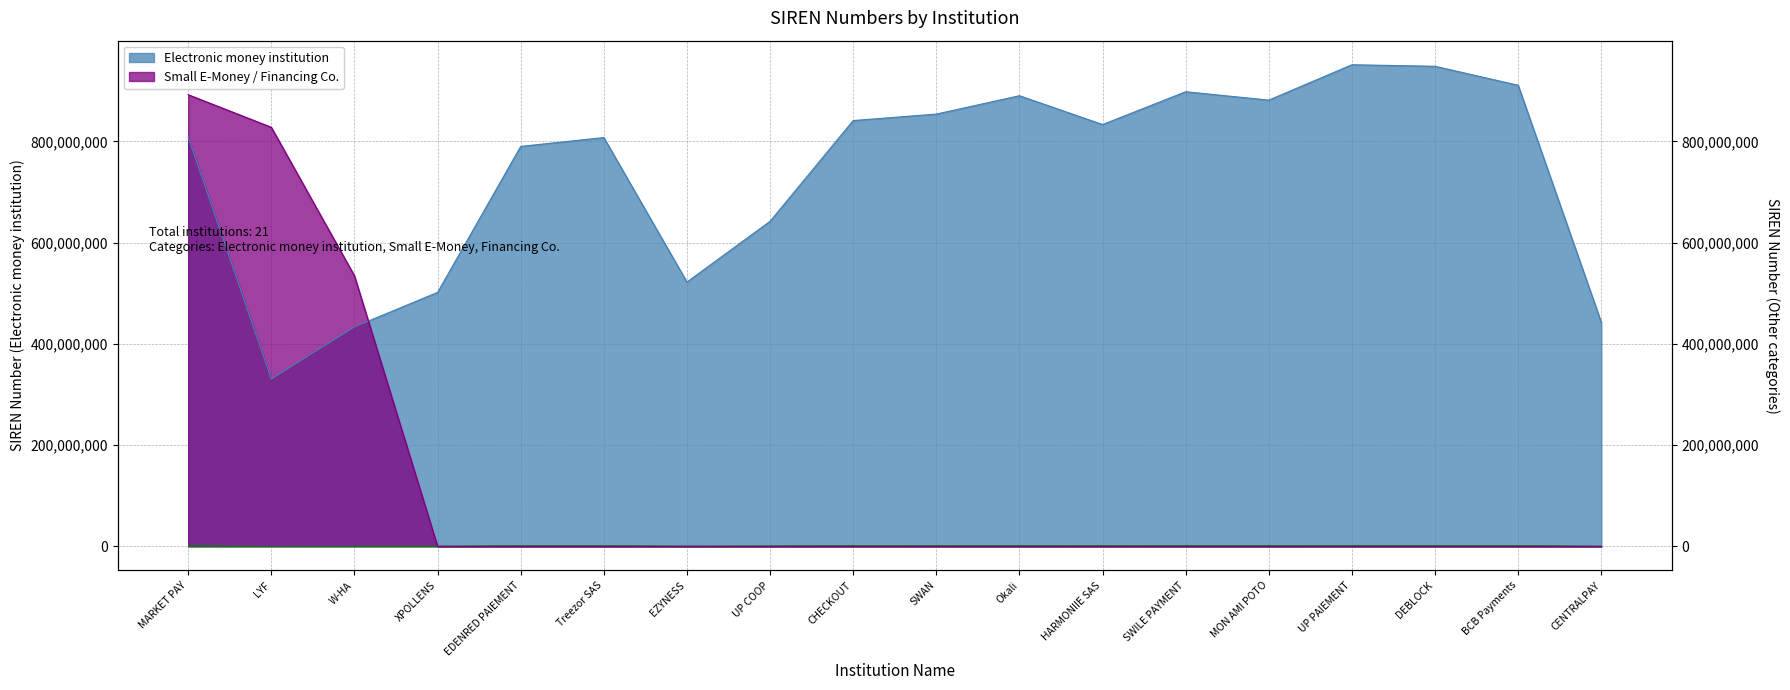

How many interior local valleys does the Electronic money institution series have?

4